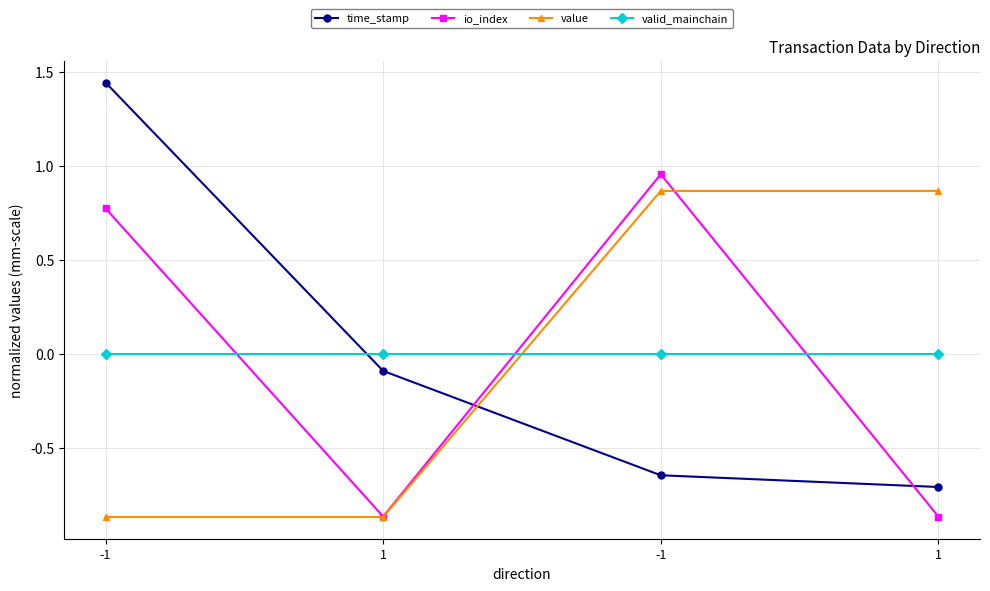

Which label corresponds to the smallest value in the chart?

-1